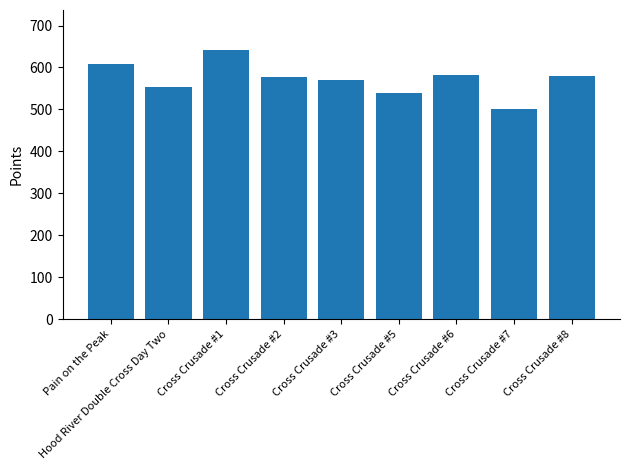

What value does the data have at Cross Crusade #7?

501.1